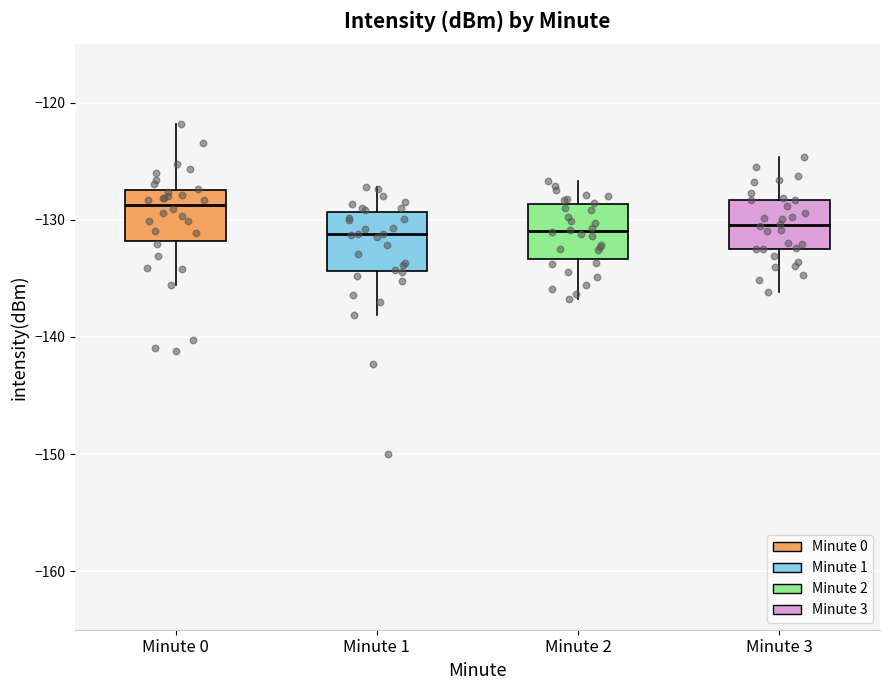

Reading left to right, read every box against the y-axis: the position of its median line, the range the box covers, and the ends of its whiskers. The values are not printed on the chart, so give them approximately, as read against the axis.

Minute 0: median -129, box -132 to -127, whiskers -136 to -122
Minute 1: median -131, box -134 to -129, whiskers -138 to -127
Minute 2: median -131, box -133 to -129, whiskers -137 to -127
Minute 3: median -130, box -133 to -128, whiskers -136 to -125